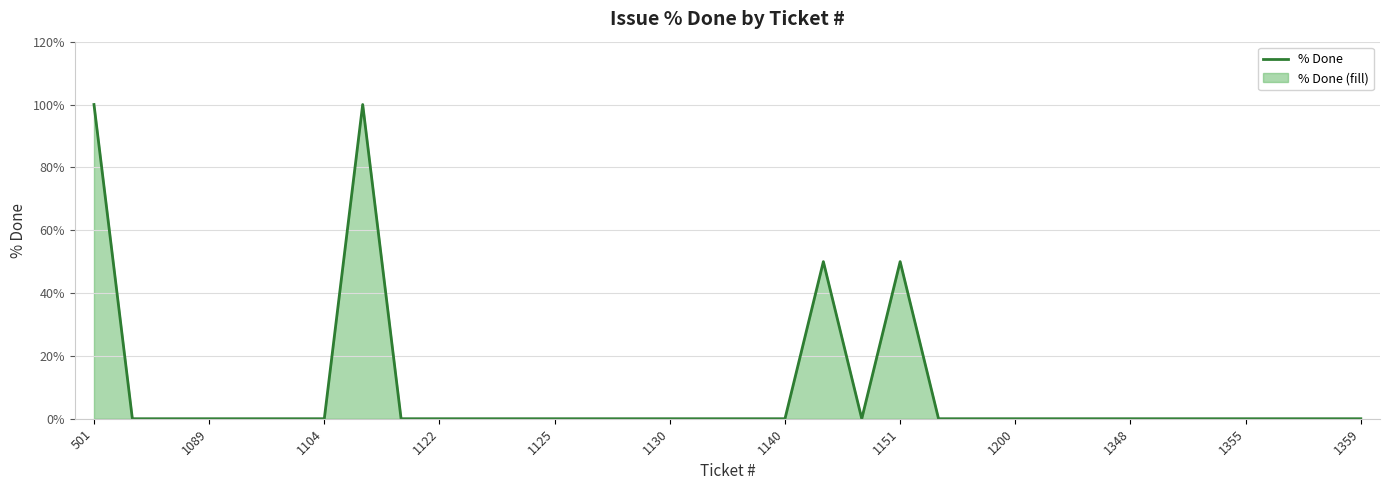

How many points are higher than both their immediate neighbors (excluding endpoints)?

3